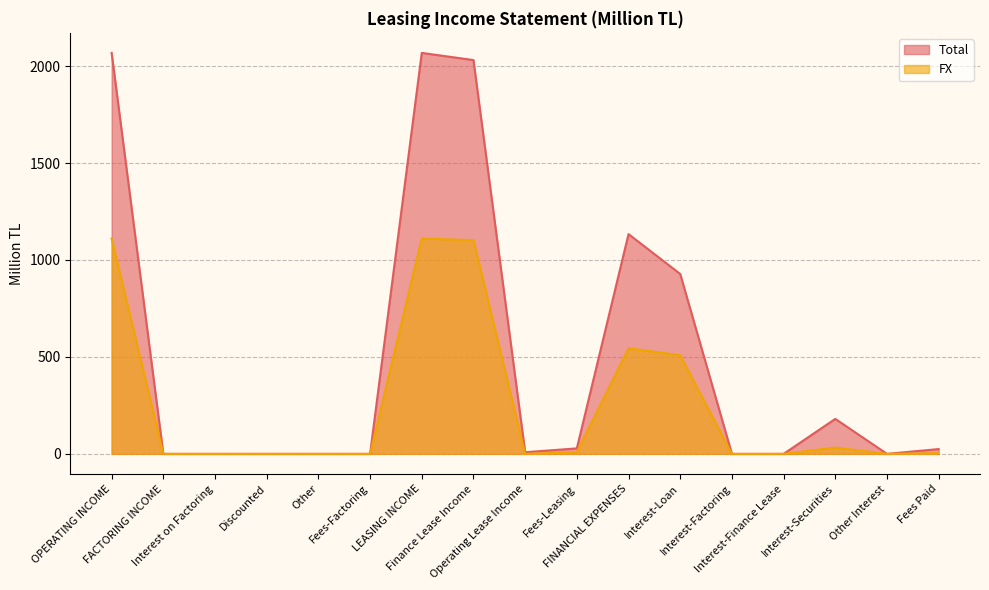

What is the label of the 14th point from the left?

Interest-Finance Lease